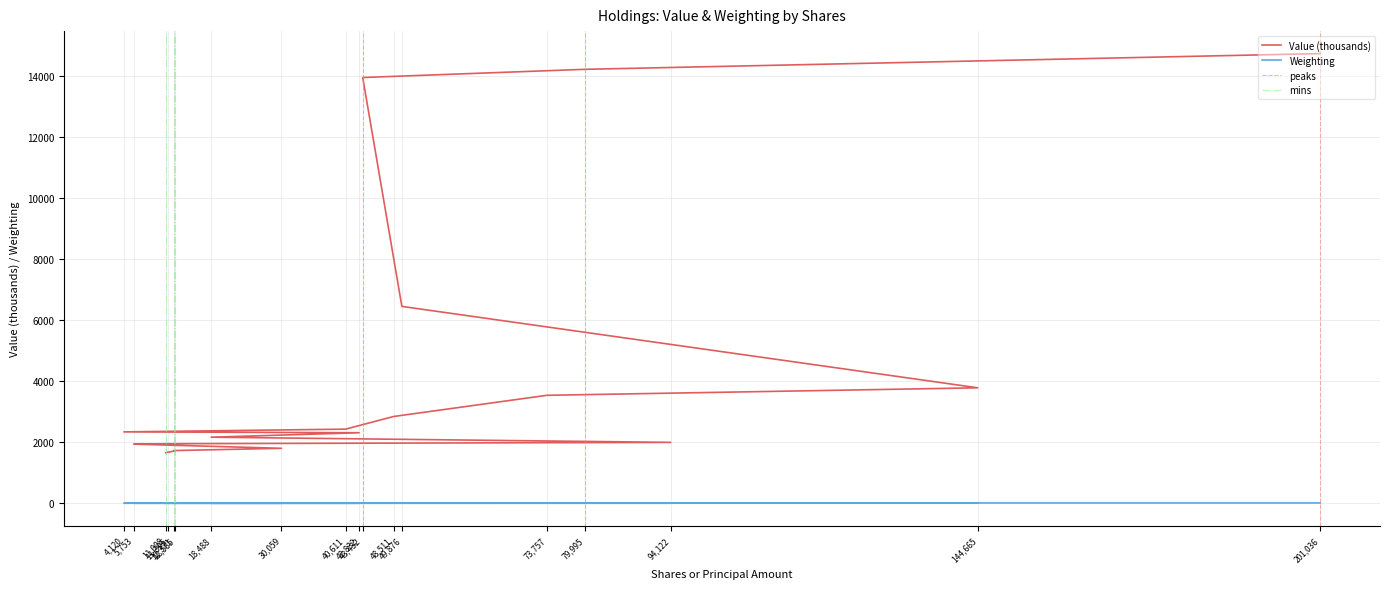

True or false: Weighting and Value intersect in this chart.

False